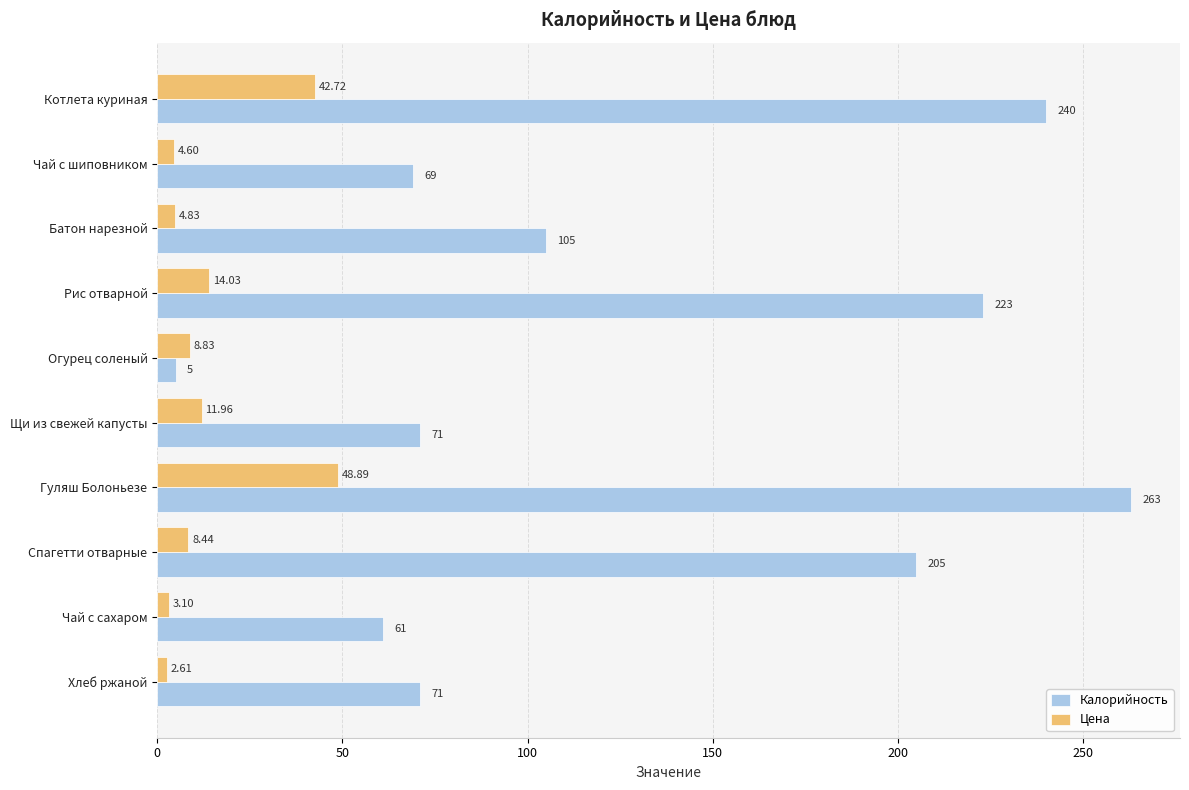

What is the difference between the maximum and minimum values in the Цена series?

46.3